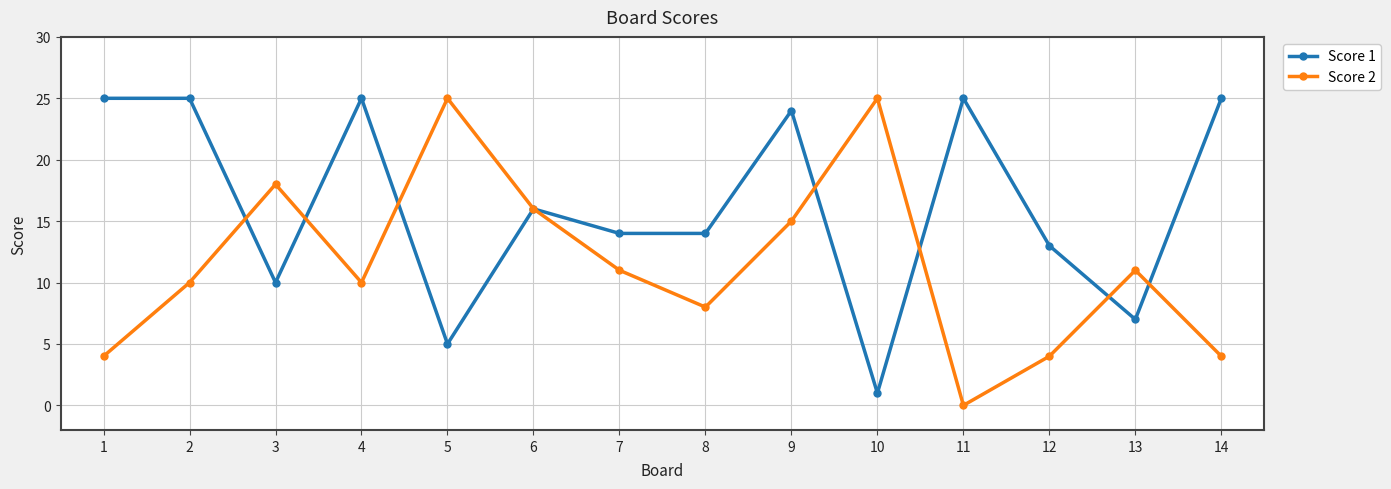

How many data points does each series have?

14